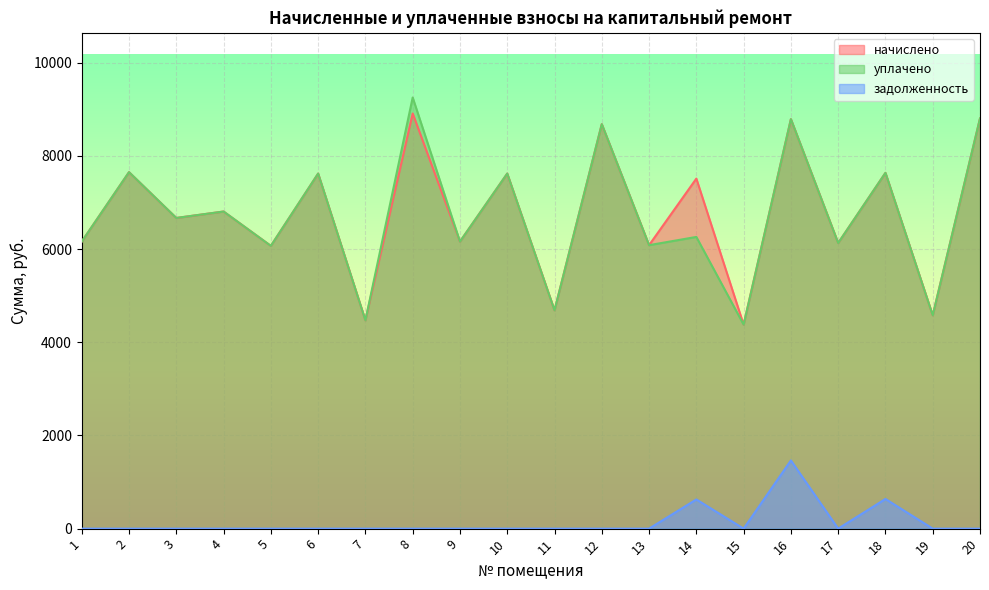

At which label does уплачено first exceed 6666?

2